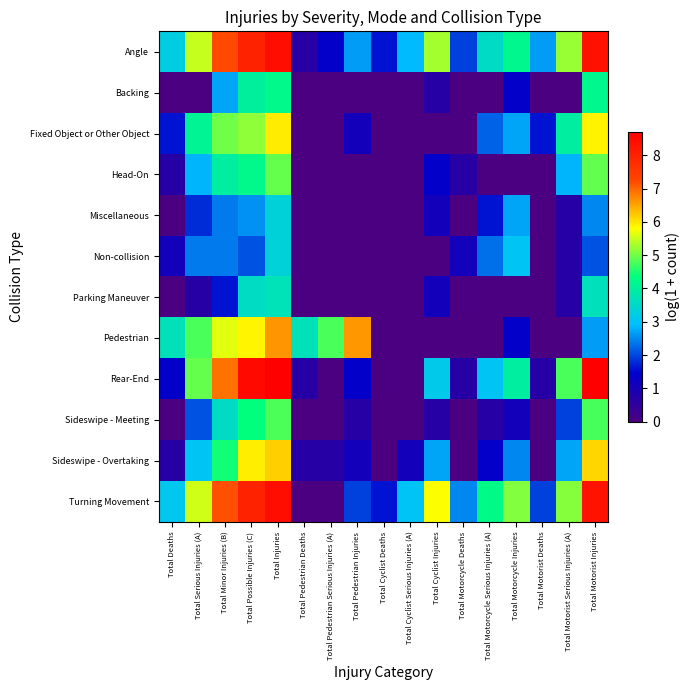

Which category has the highest value across all series?

Total Injuries